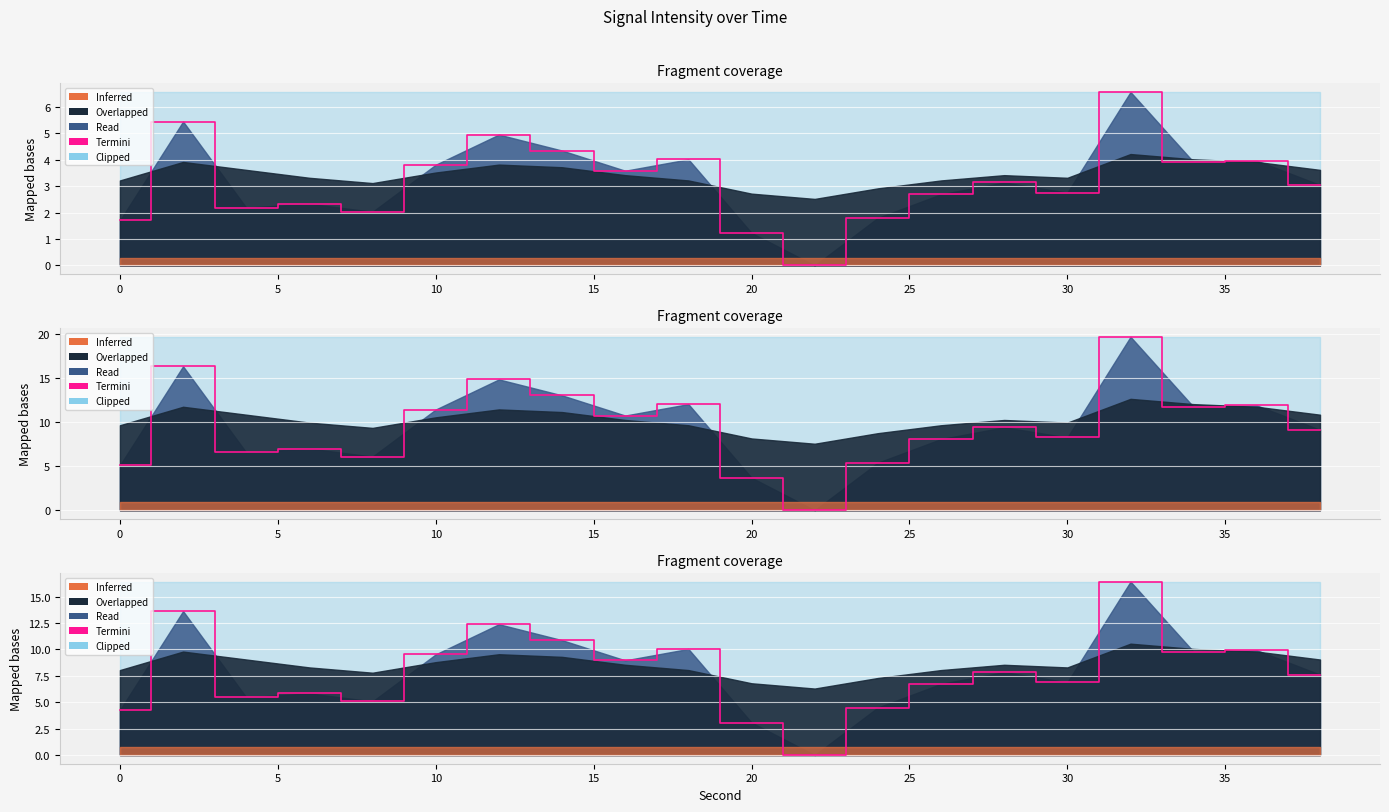

What is the label of the 11th point from the left?

20